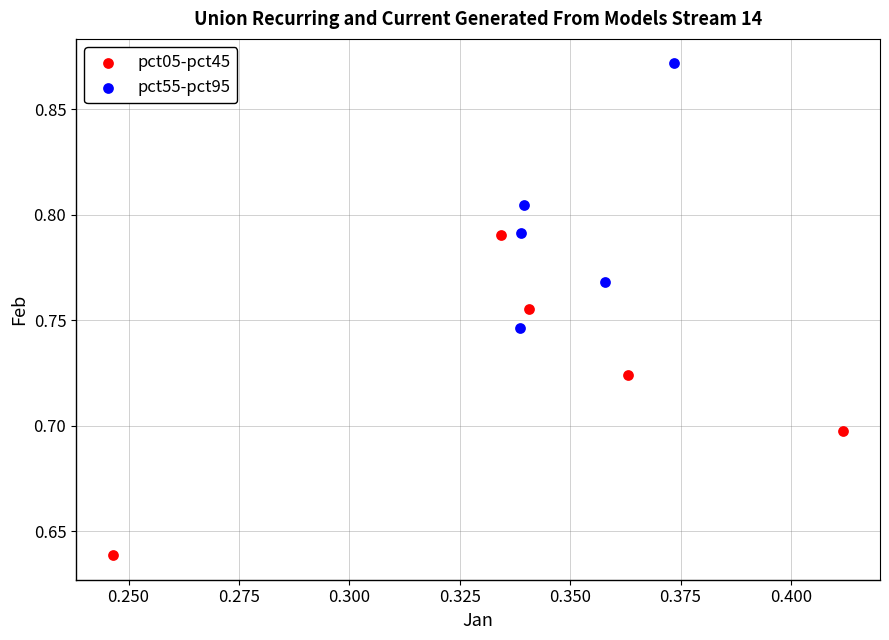

Which series contains the lowest Y value?

pct05-pct45